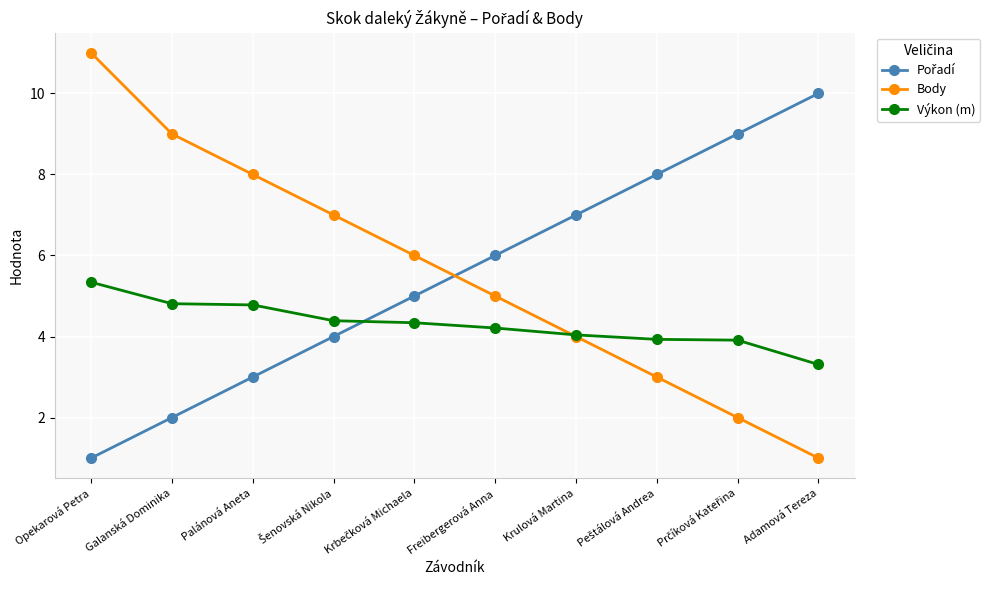

What is the total value across all series at Galanská Dominika?

15.8